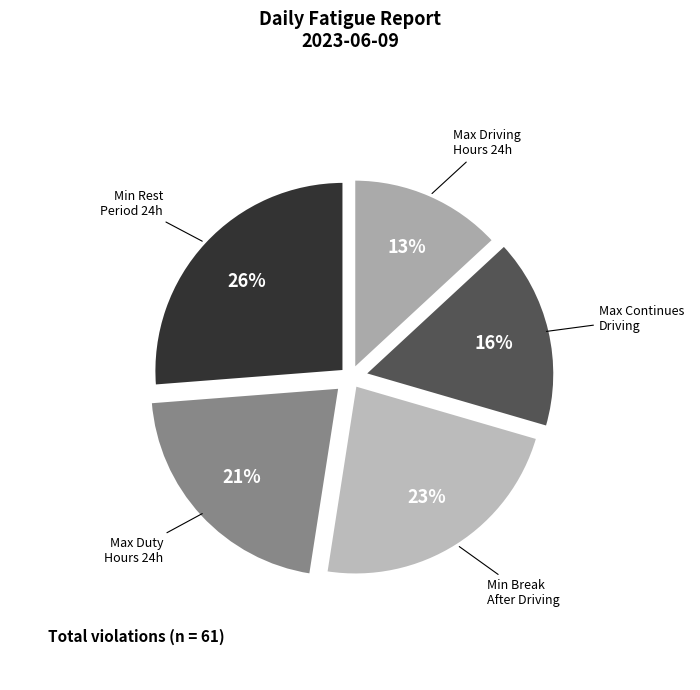

How many segments does this pie chart have?

5